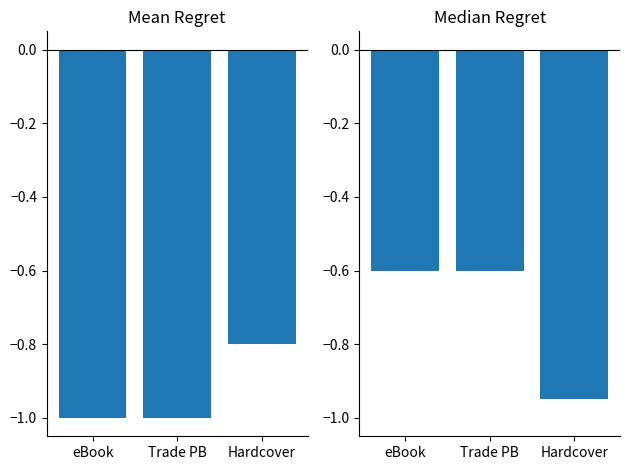

What is the value of the Mean Count bar at the 2nd from the left?

-1.0